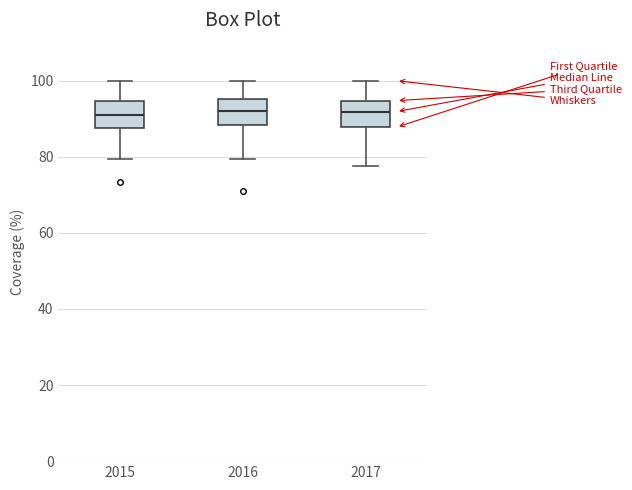

Reading left to right, read every box against the y-axis: the position of its median line, the range the box covers, and the ends of its whiskers. The values are not printed on the chart, so give them approximately, as read against the axis.

2015: median 92, box 88 to 94, whiskers 80 to 100
2016: median 92, box 88 to 96, whiskers 80 to 100
2017: median 92, box 88 to 94, whiskers 78 to 100